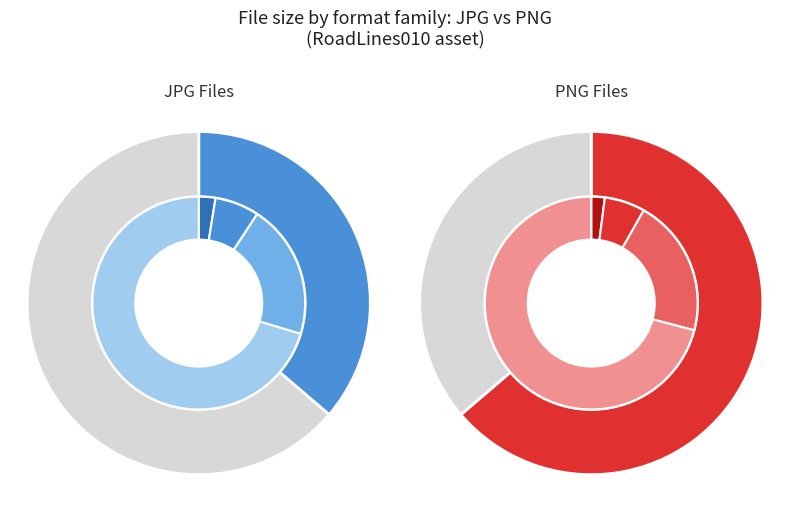

To the nearest percent, what is the difference between the 4K-PNG and 2K-PNG slice percentages?

9%